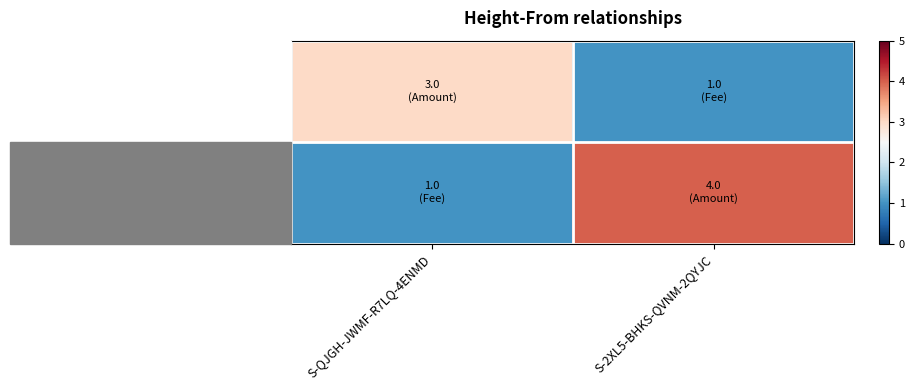

Which category has the highest value across all series?

S-2XL5-BHKS-QVNM-2QYJC